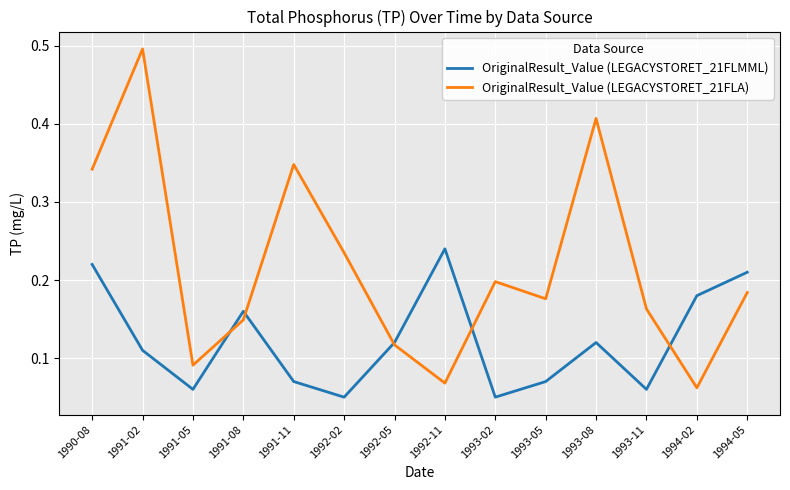

Is the value of OriginalResult_Value (LEGACYSTORET_21FLMML) at 1992-02 greater than the value of OriginalResult_Value (LEGACYSTORET_21FLA) at 1992-05?

No